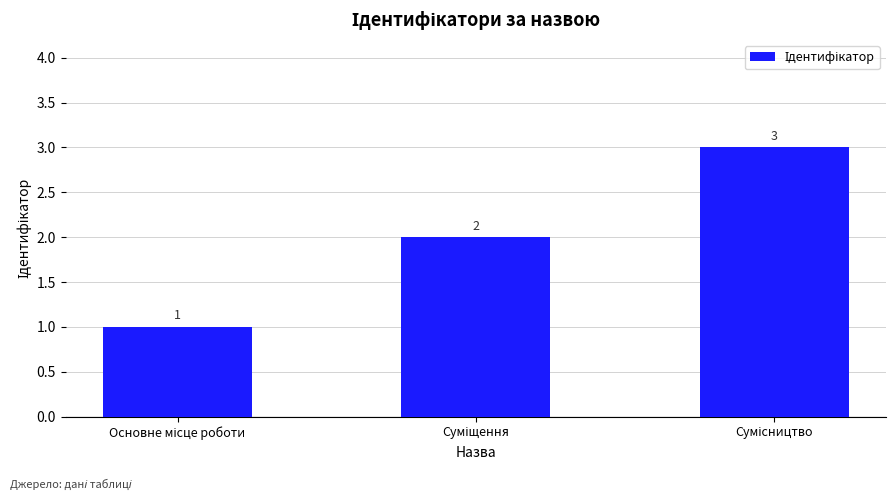

What is the maximum value shown in the chart?

3